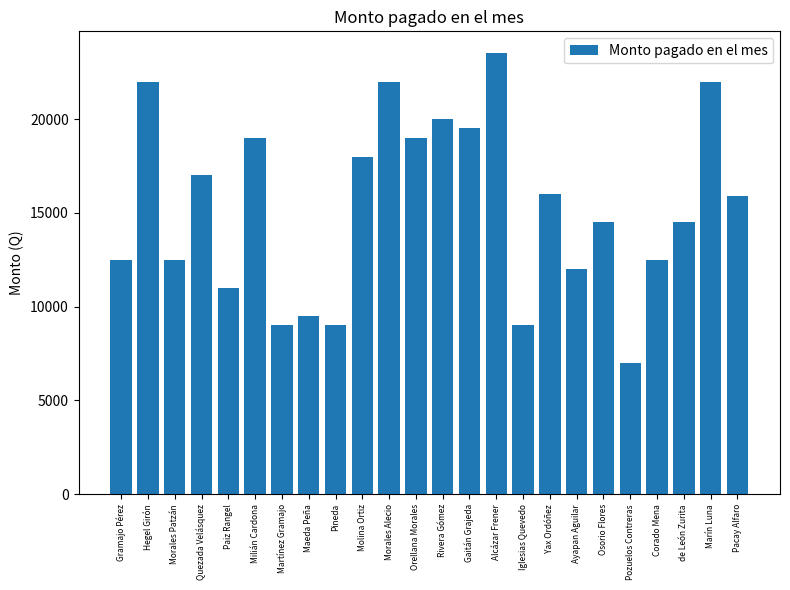

Between Hegel Girón and Pineda, which is larger?

Hegel Girón